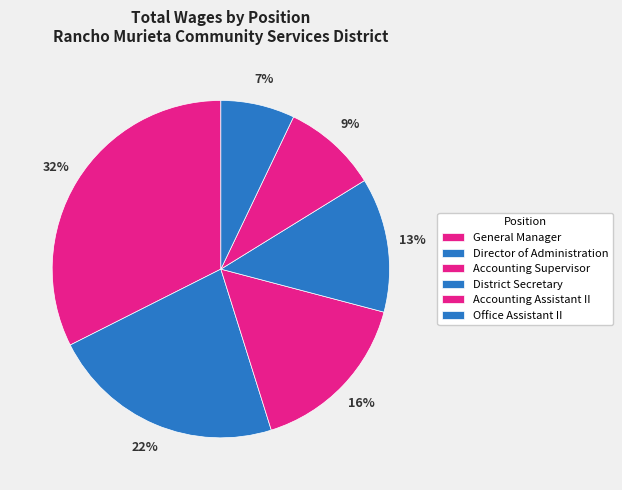

How many segments does this pie chart have?

6